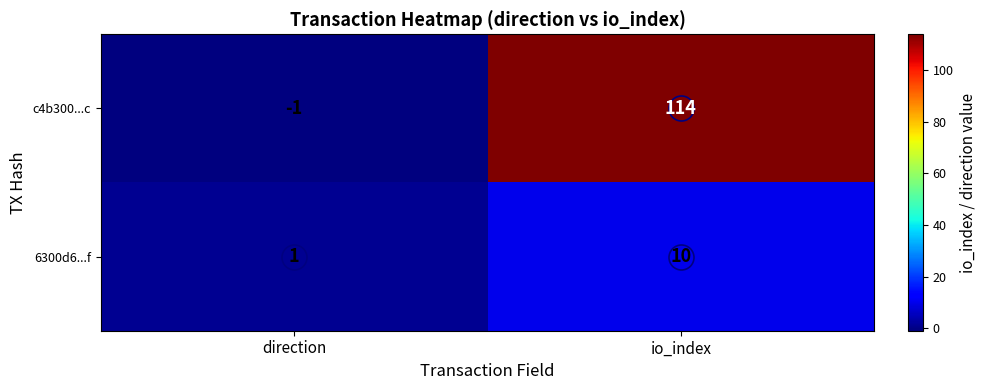

Which series changed the most between direction and io_index?

c4b300...c